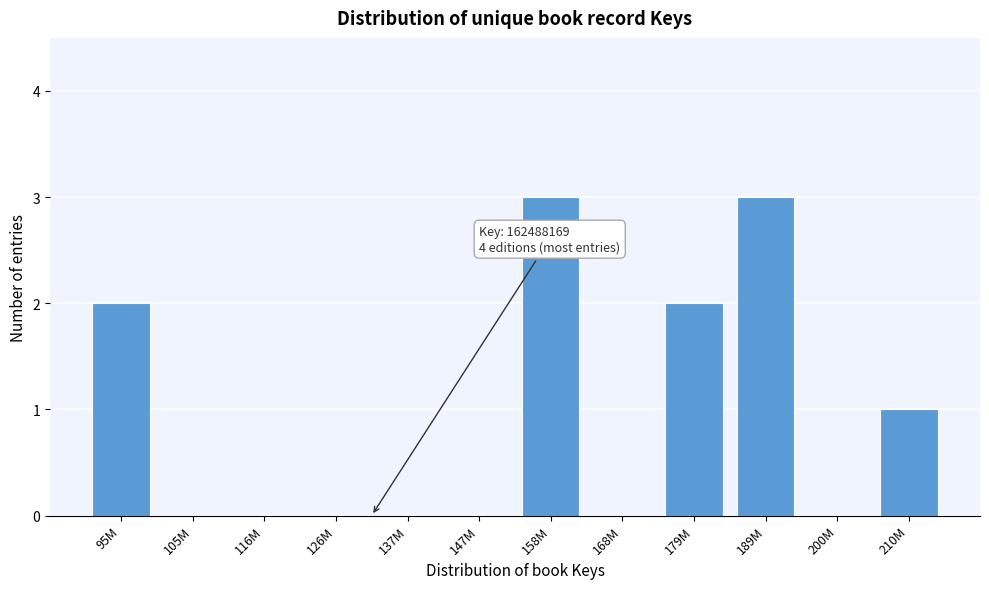

Reading right to left, what are all the values shown in this chart?

210M=1	200M=0	189M=3	179M=2	168M=0	158M=3	147M=0	137M=0	126M=0	116M=0	105M=0	95M=2